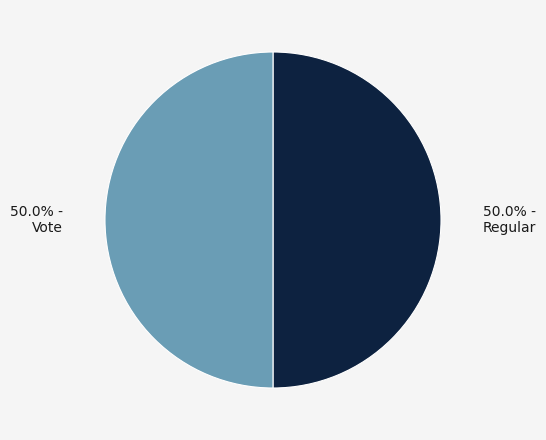

To the nearest percent, what is the average slice percentage?

50%